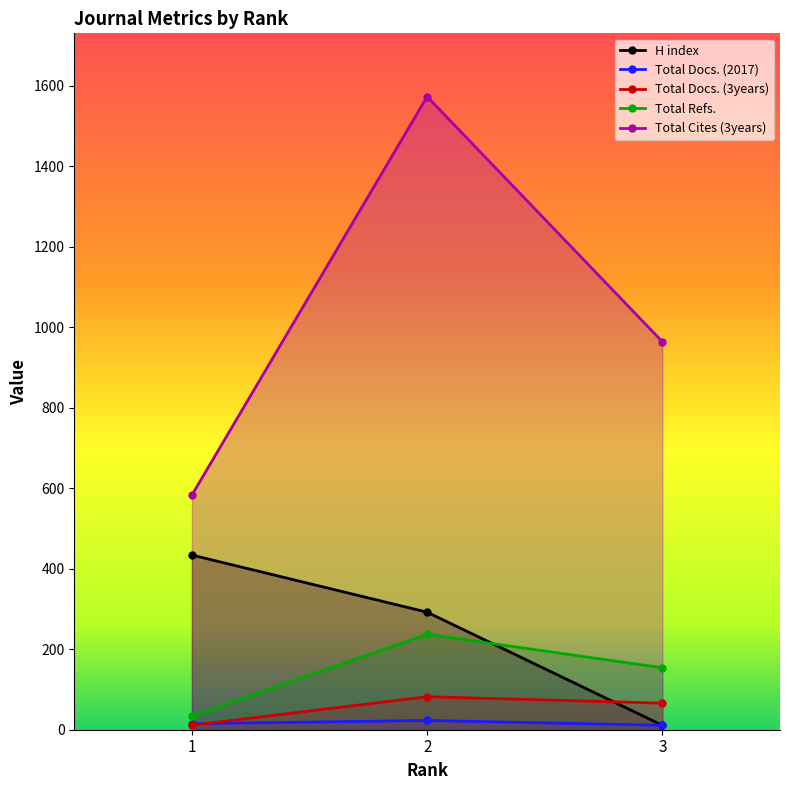

What is the average value of the H index series?

246